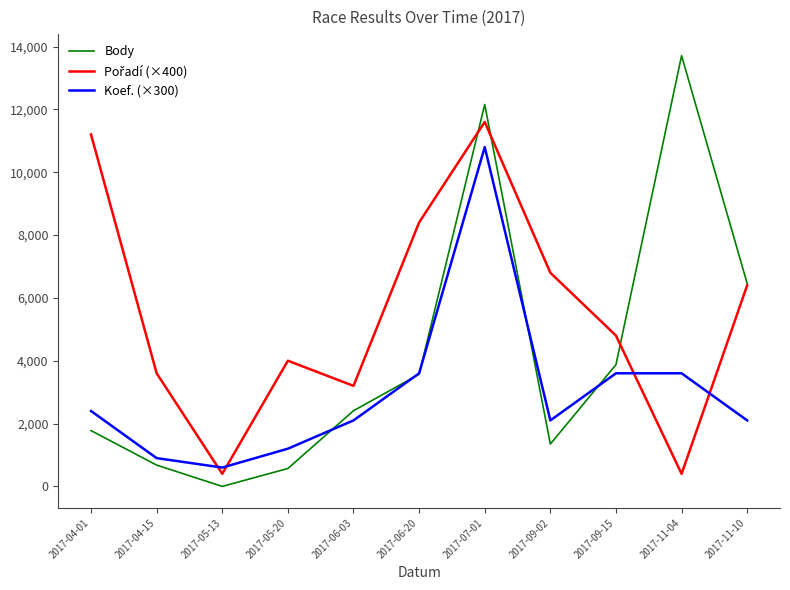

What position from the right is 2017-05-20?

8